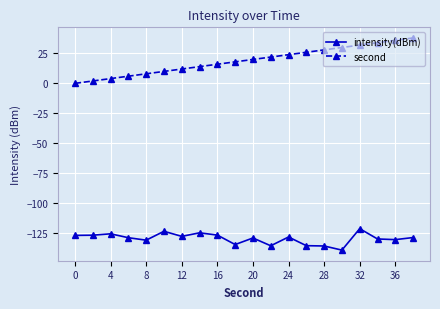

What is the smallest value displayed?

-139.5